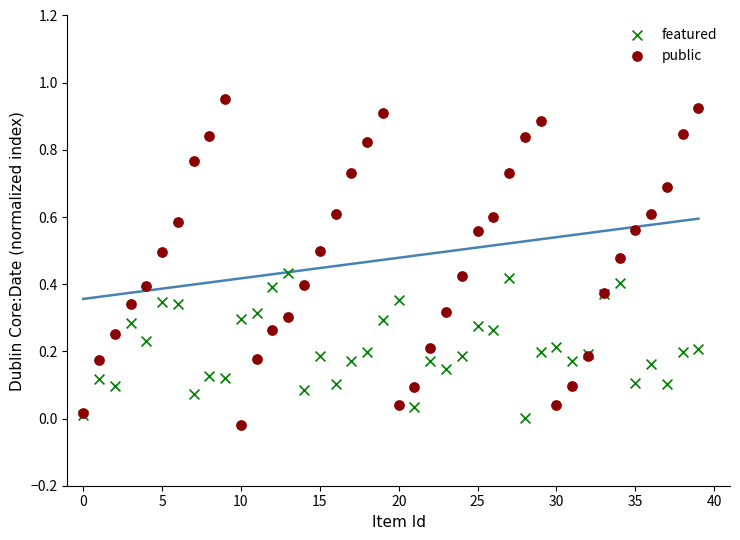

Which series contains the lowest Y value?

public